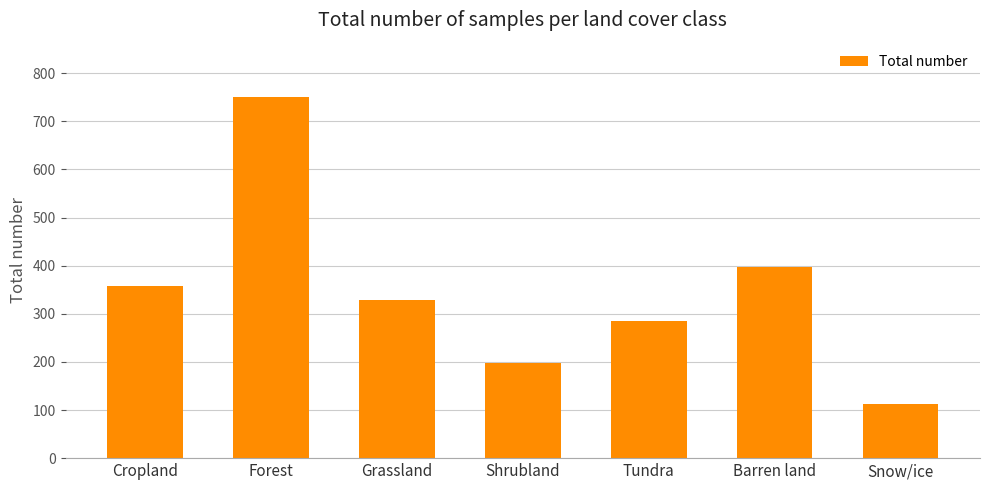

Which label corresponds to the largest value in the chart?

Forest